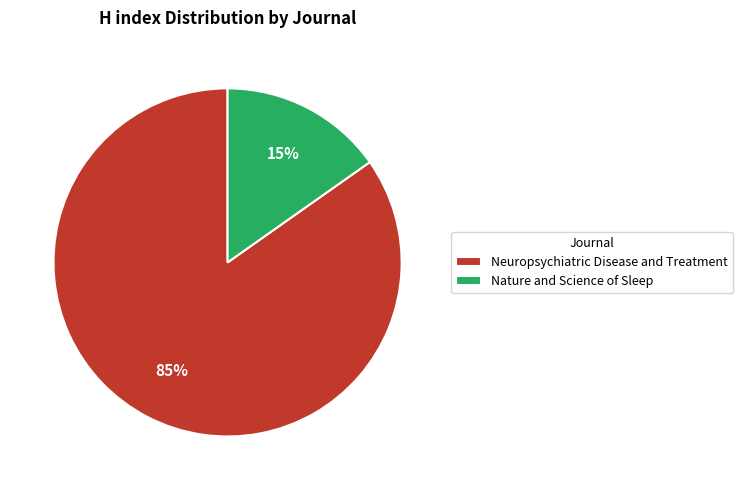

What is the majority slice?

Neuropsychiatric Disease and Treatment